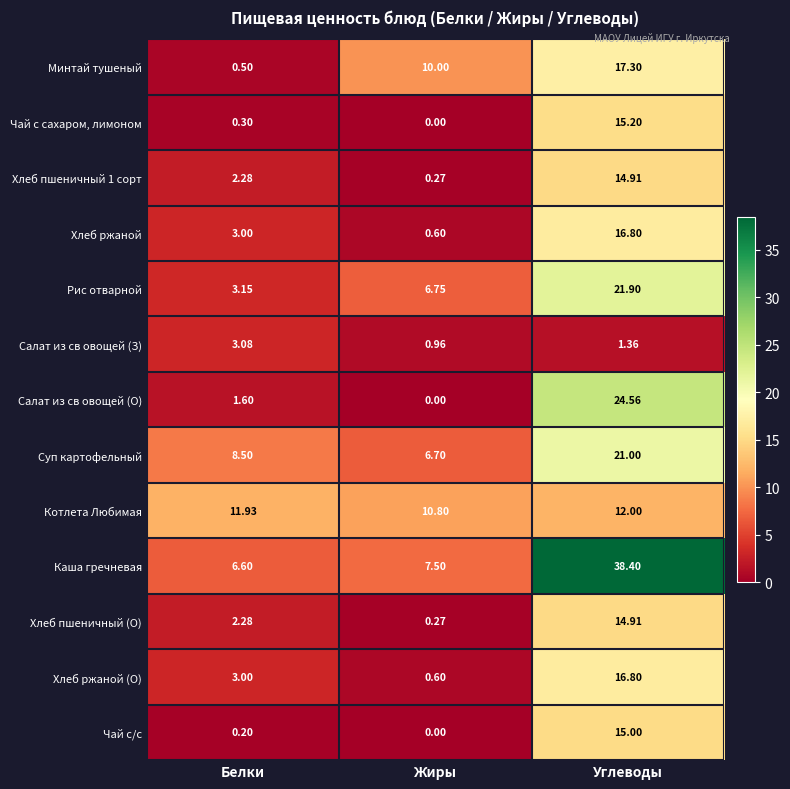

Where is Салат из св овощей (О) nearest to the value 12?

Белки